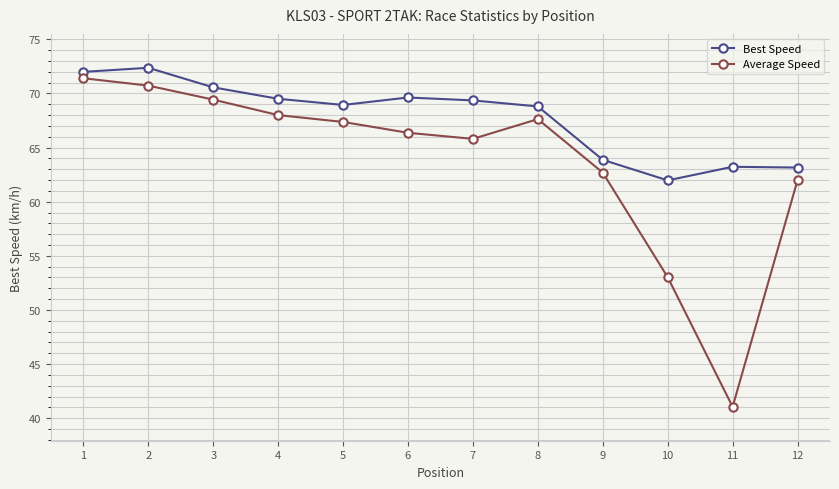

Which series has the largest total across all categories?

Best Speed